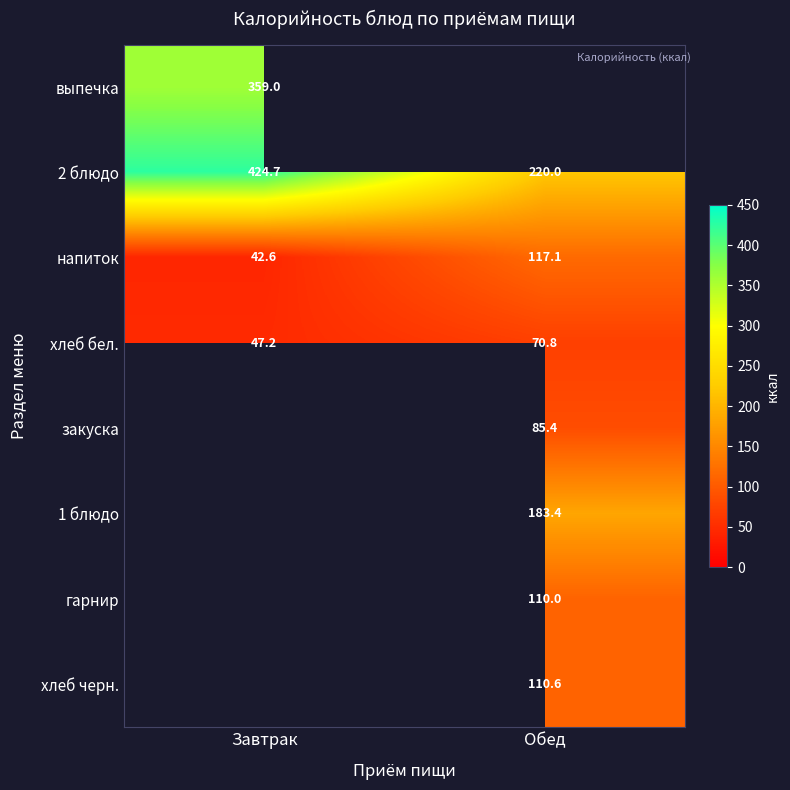

Where is 2 блюдо nearest to the value 322?

Обед